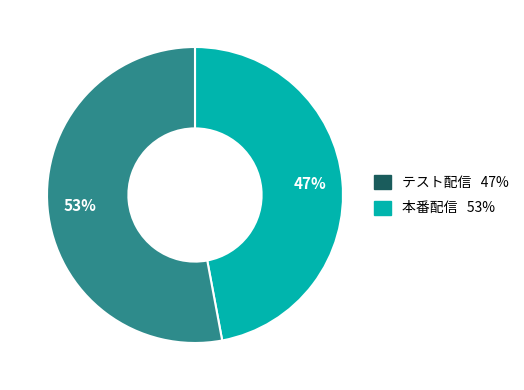

To the nearest percent, what is the difference between the largest and smallest slice percentages?

6%